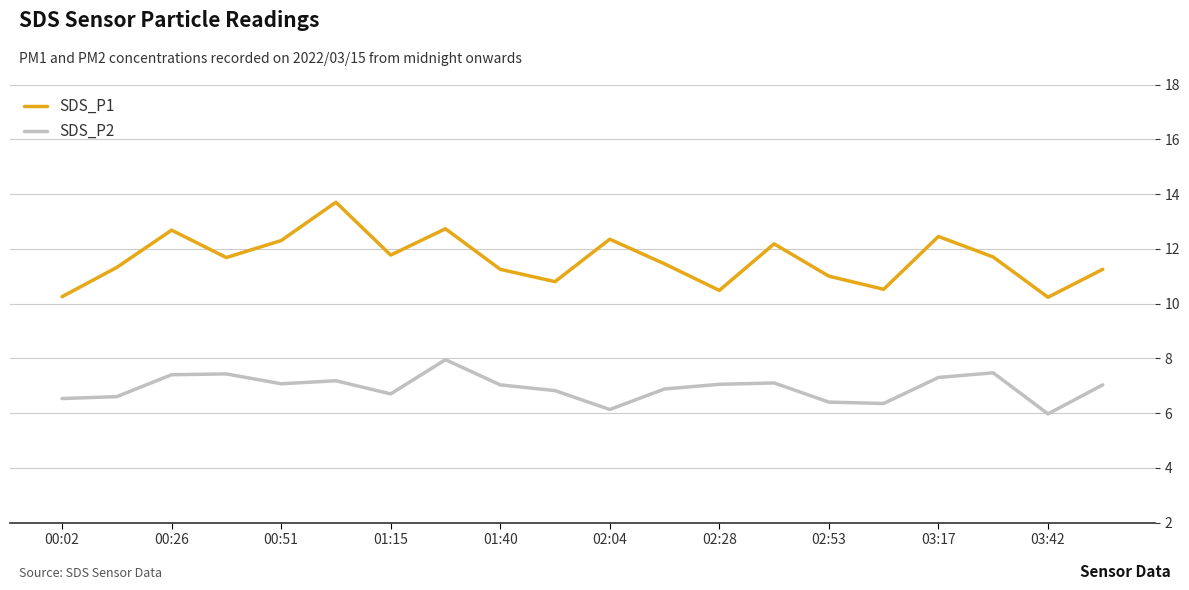

Rank the series by their maximum value, from lowest to highest.

SDS_P2, SDS_P1